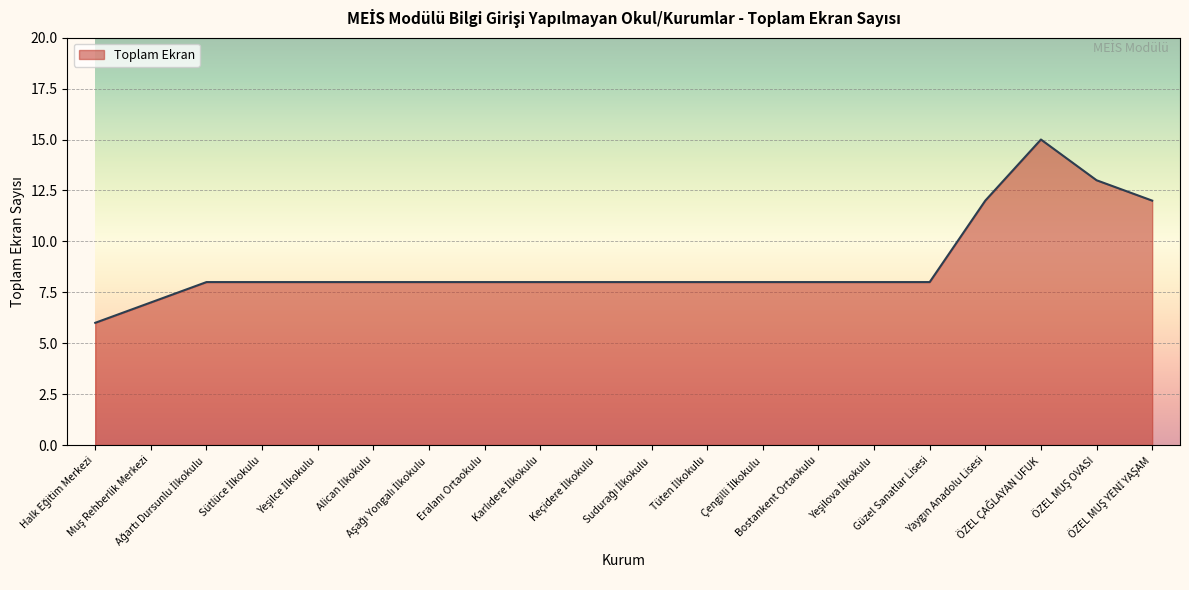

What is the difference between the maximum and minimum values?

9